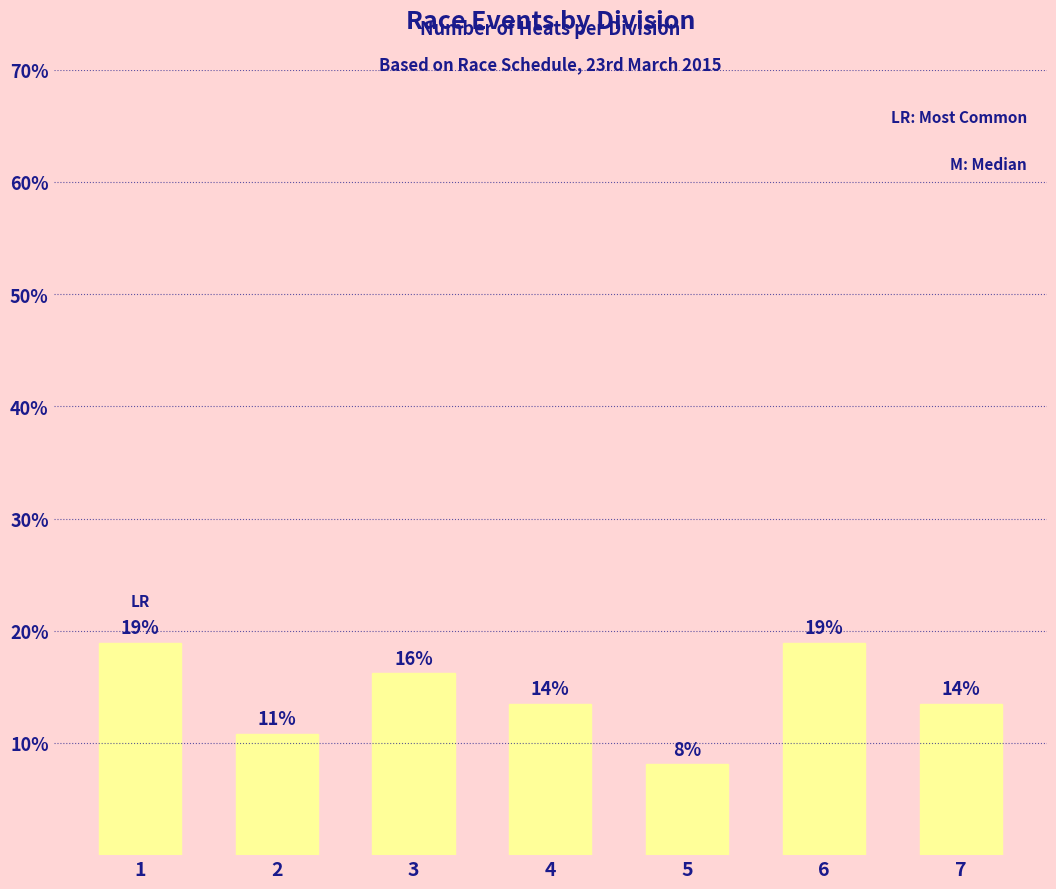

What is the value of the 7th bar from the left?

13.5